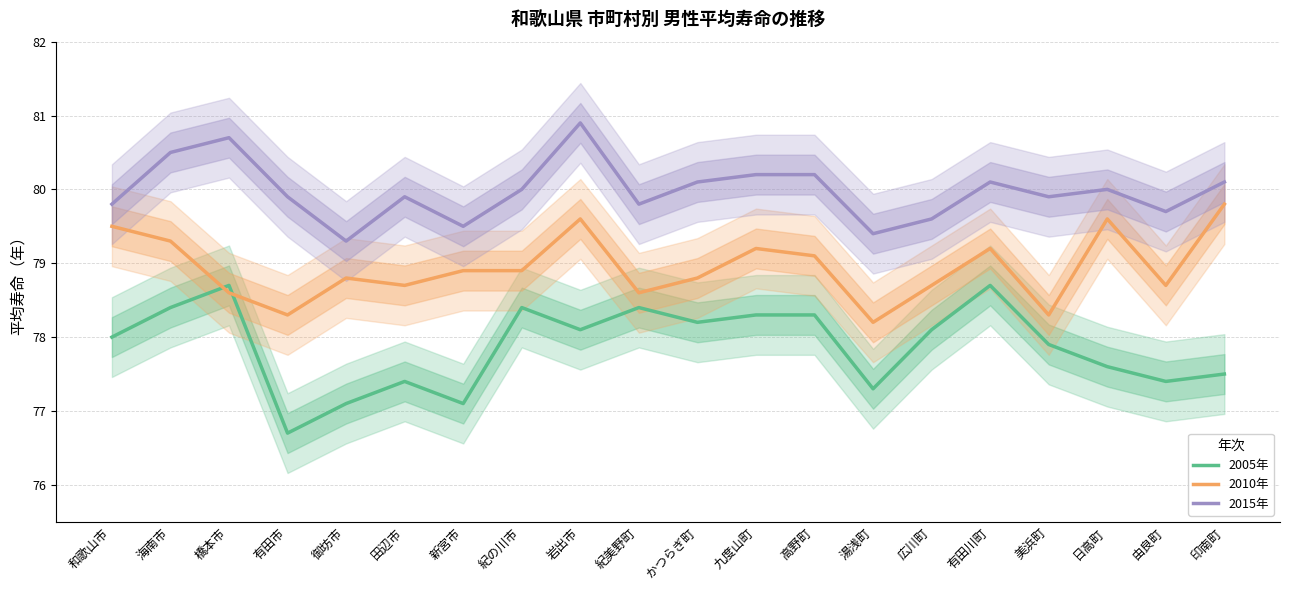

At how many categories does at least one series exceed 77?

20